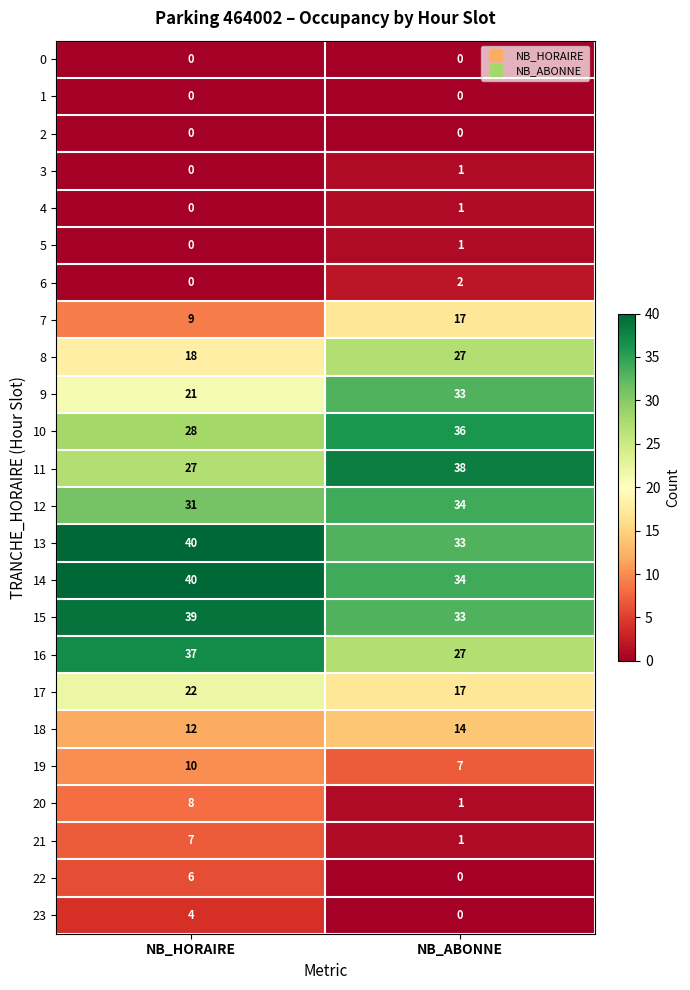

List the labels in order of 6 value, smallest first.

NB_HORAIRE, NB_ABONNE